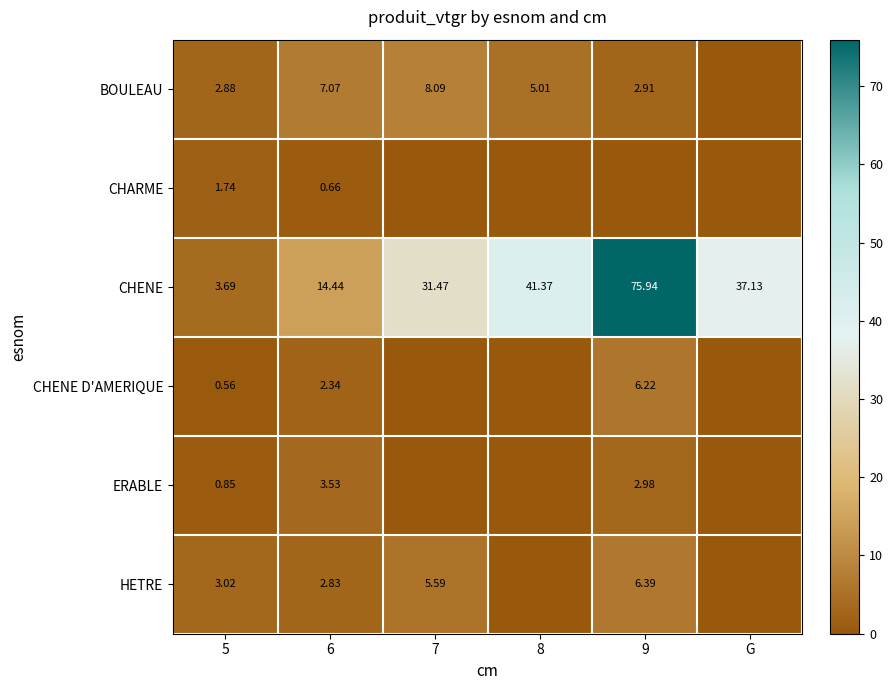

At how many categories does at least one series exceed 49?

1